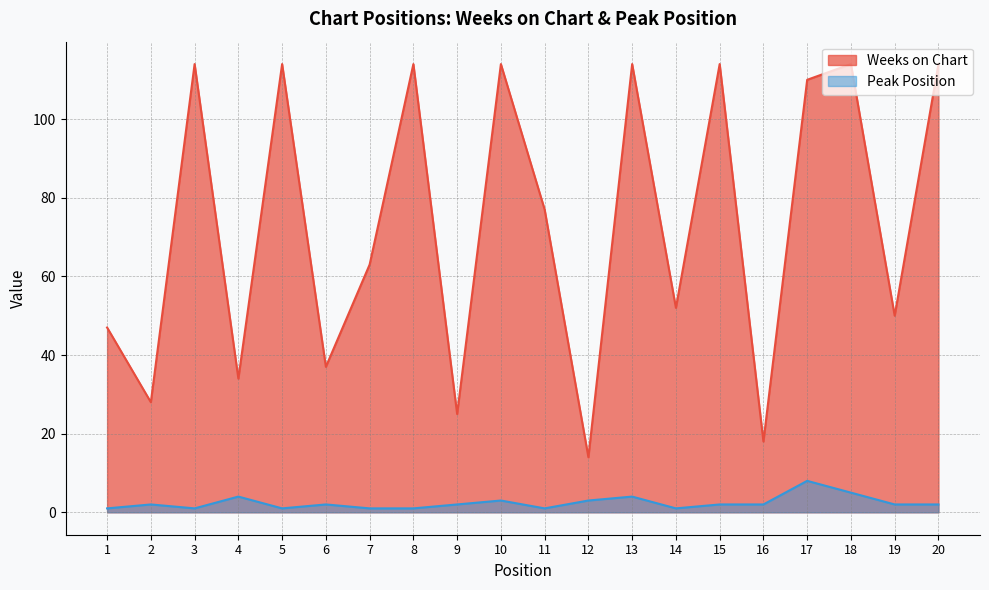

Which series has the largest total across all categories?

Weeks on Chart